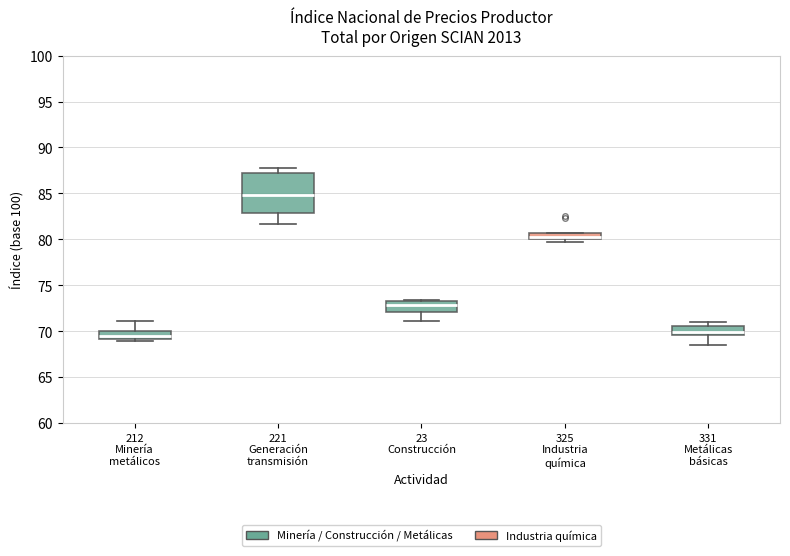

Comparing the boxes themselves (not the whiskers), which one is the tallest?

221 Generación transmisión